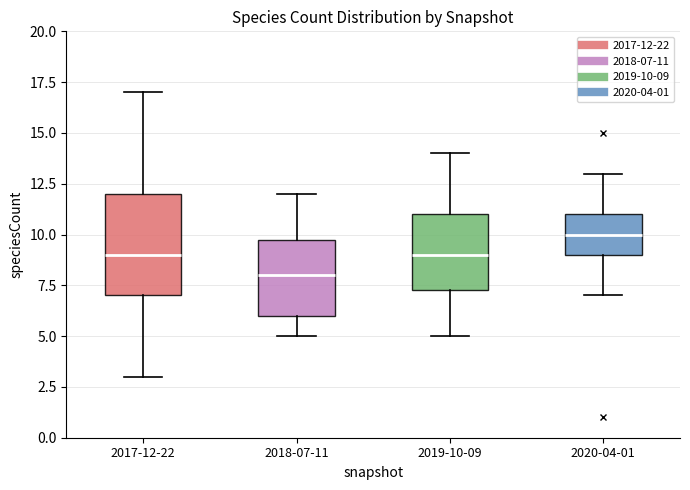

Reading left to right, read every box against the y-axis: the position of its median line, the range the box covers, and the ends of its whiskers. The values are not printed on the chart, so give them approximately, as read against the axis.

2017-12-22: median 9.0, box 7.0 to 12.0, whiskers 3.0 to 17.0
2018-07-11: median 8.0, box 6.0 to 10.0, whiskers 5.0 to 12.0
2019-10-09: median 9.0, box 7.5 to 11.0, whiskers 5.0 to 14.0
2020-04-01: median 10.0, box 9.0 to 11.0, whiskers 7.0 to 13.0